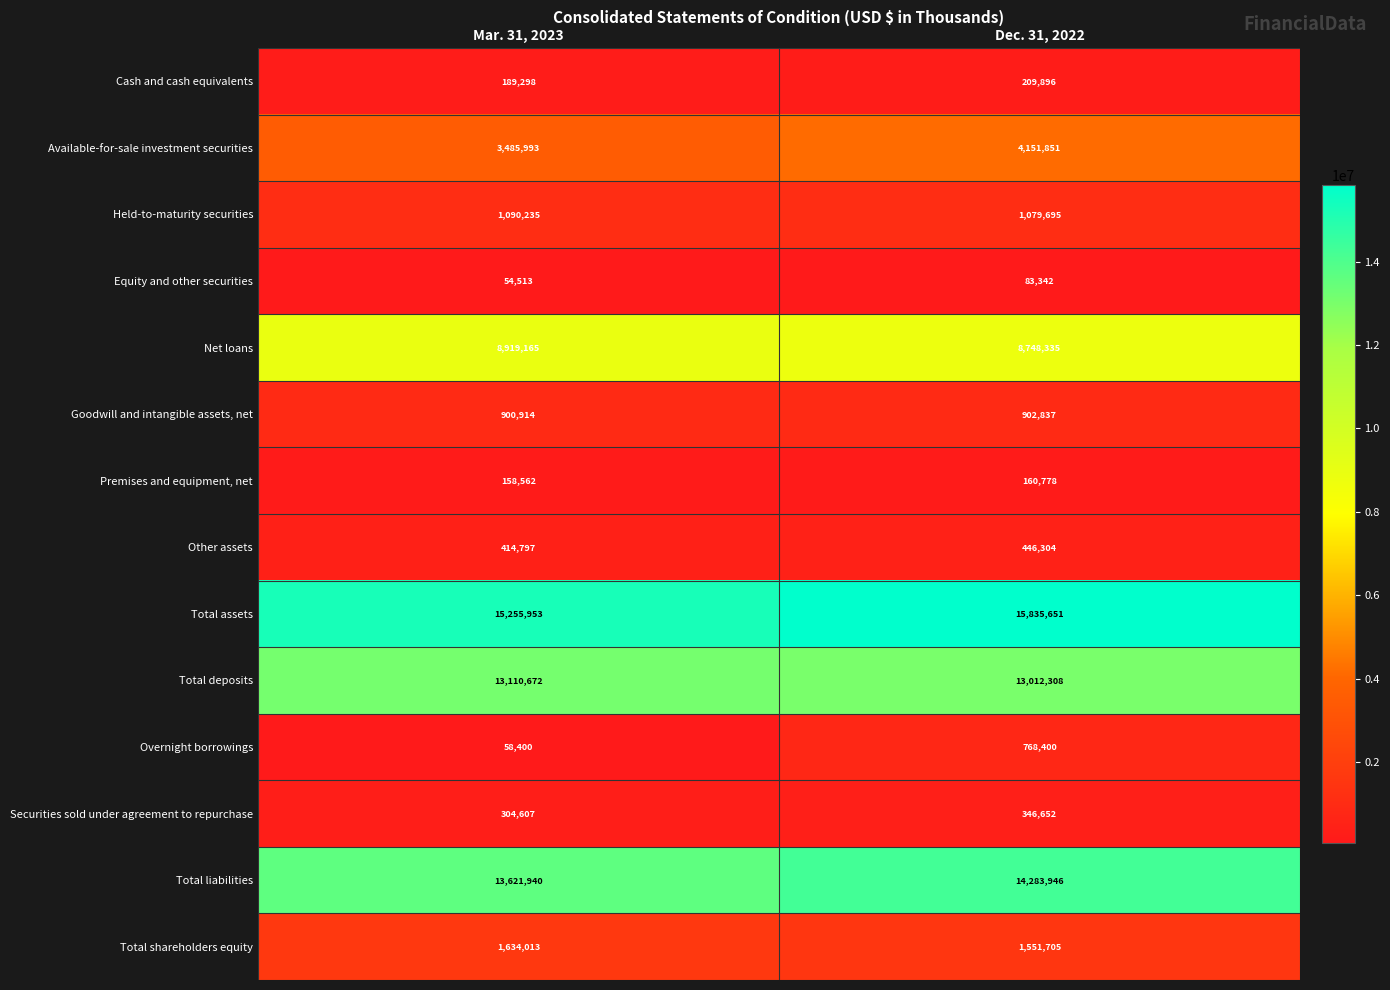

Is it true that Overnight borrowings equals 58400 at Mar. 31, 2023?

True